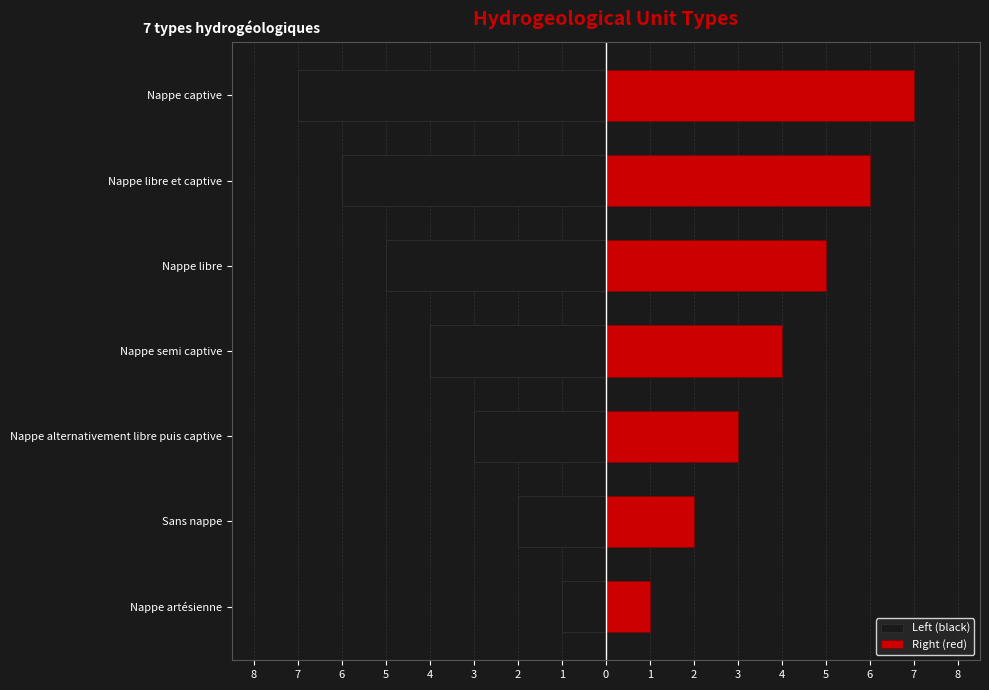

Which series has the largest range (max minus min)?

Left (black)